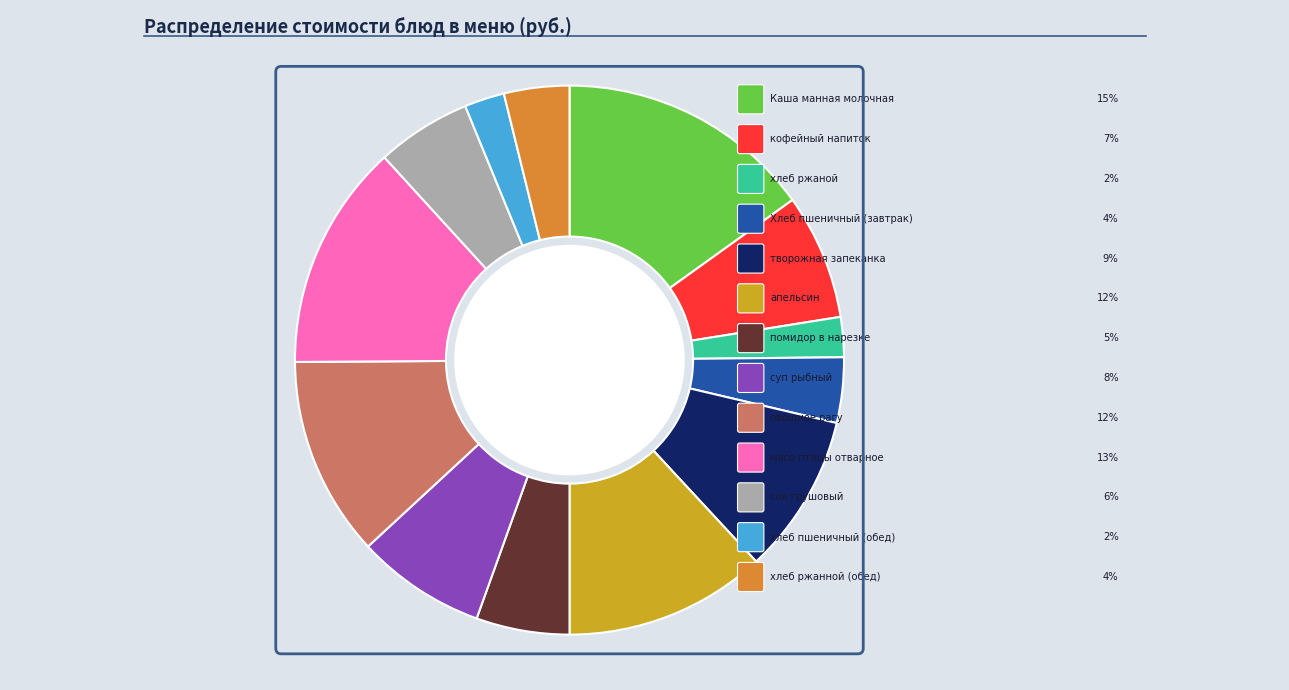

Rank the categories by value from lowest to highest.

хлеб ржаной, хлеб пшеничный (обед), Хлеб пшеничный (завтрак), хлеб ржанной (обед), помидор в нарезке, сок грушовый, кофейный напиток, суп рыбный, творожная запеканка, овощное рагу, апельсин, мясо птицы отварное, Каша манная молочная